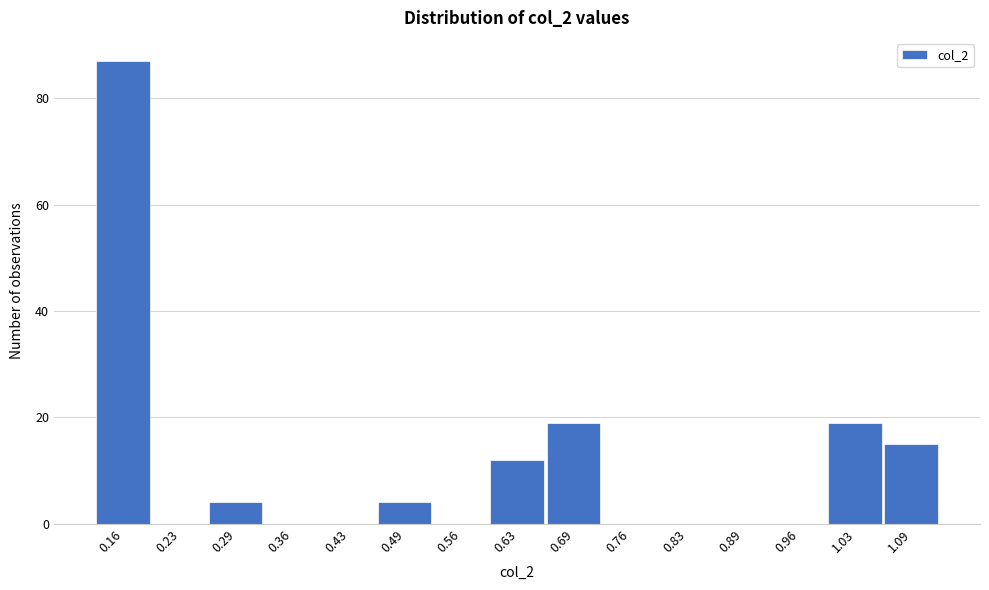

Reading right to left, extract all data points from this chart.

1.09=15	1.03=19	0.96=0	0.89=0	0.83=0	0.76=0	0.69=19	0.63=12	0.56=0	0.49=4	0.43=0	0.36=0	0.29=4	0.23=0	0.16=87